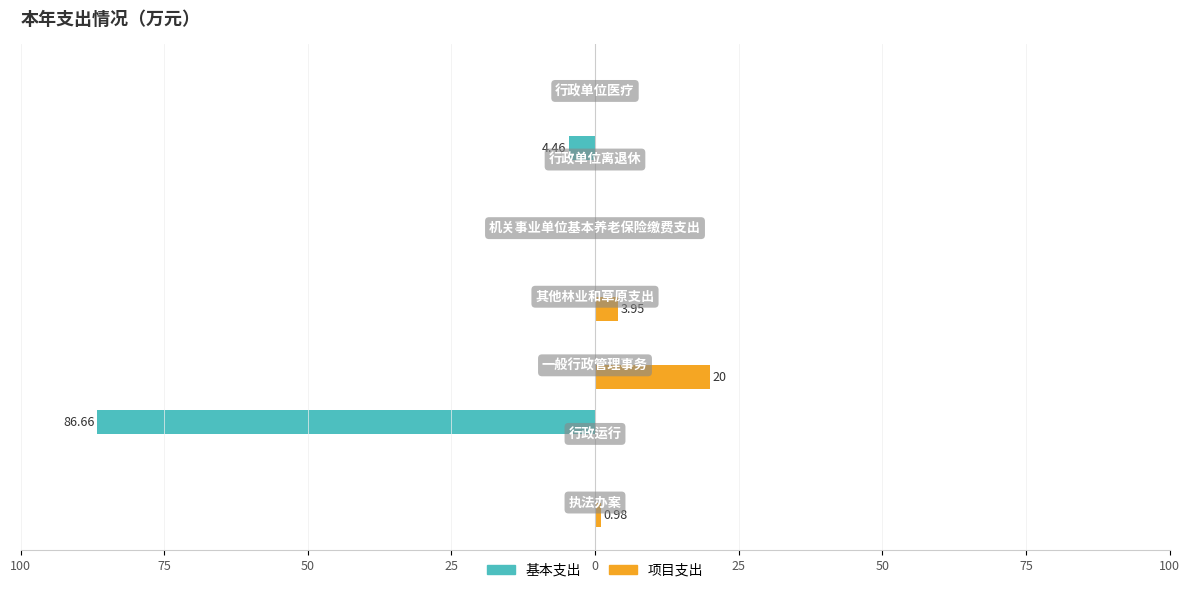

How many data points in 项目支出 are above 0?

3